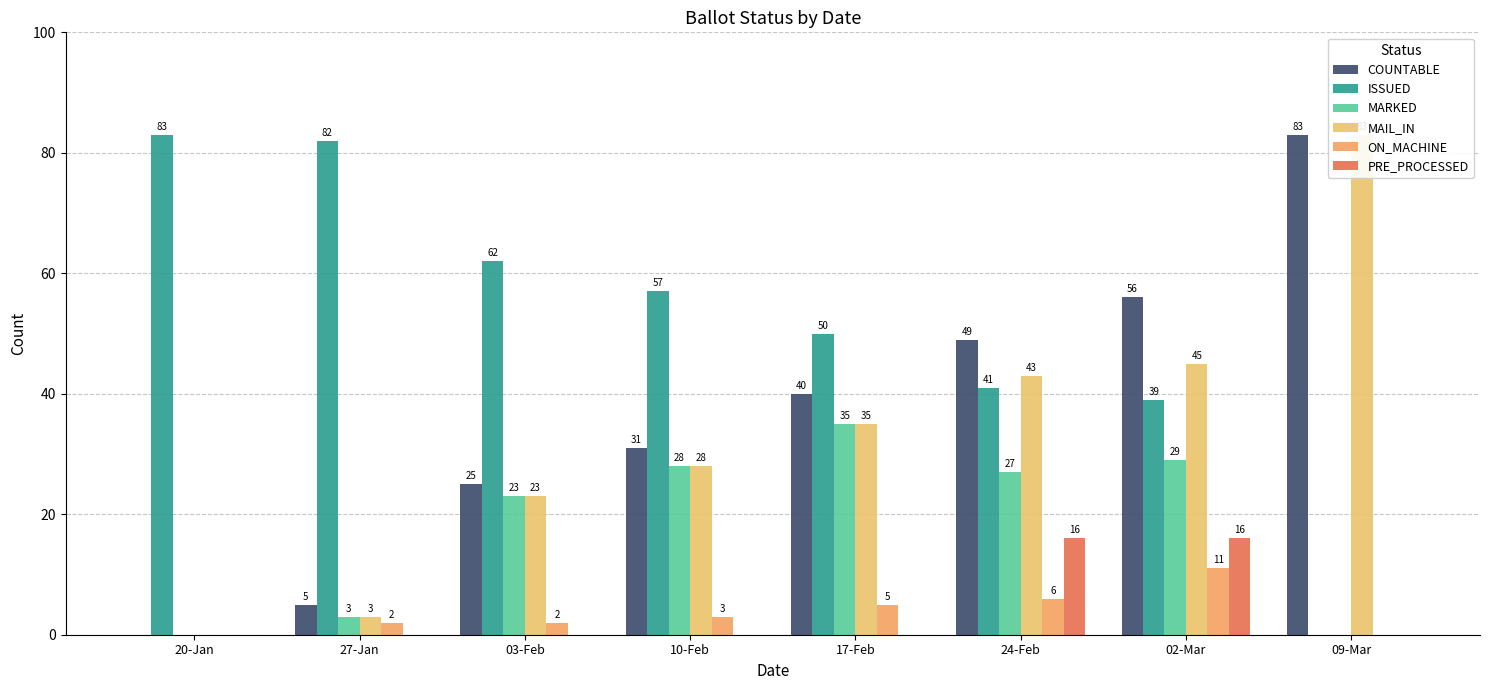

What is the average value of the ON_MACHINE series?

4